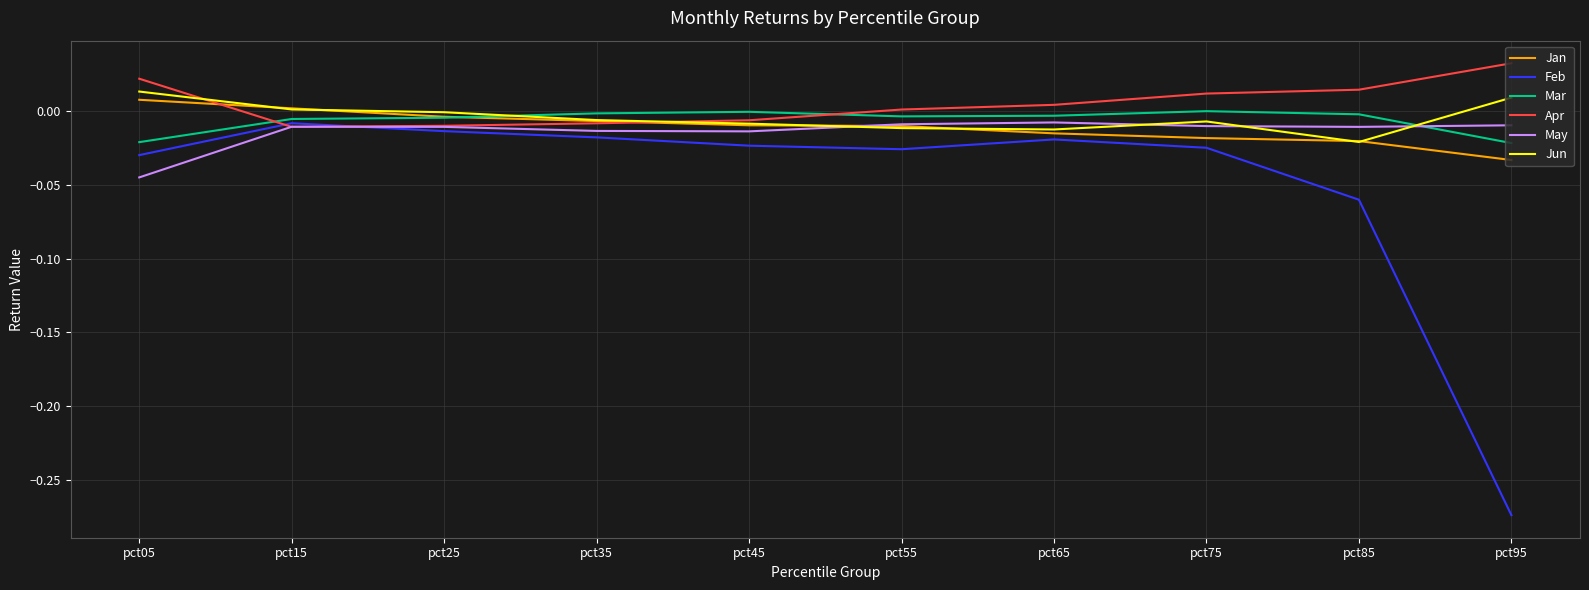

Which category has the highest value in the Jun series?

pct05